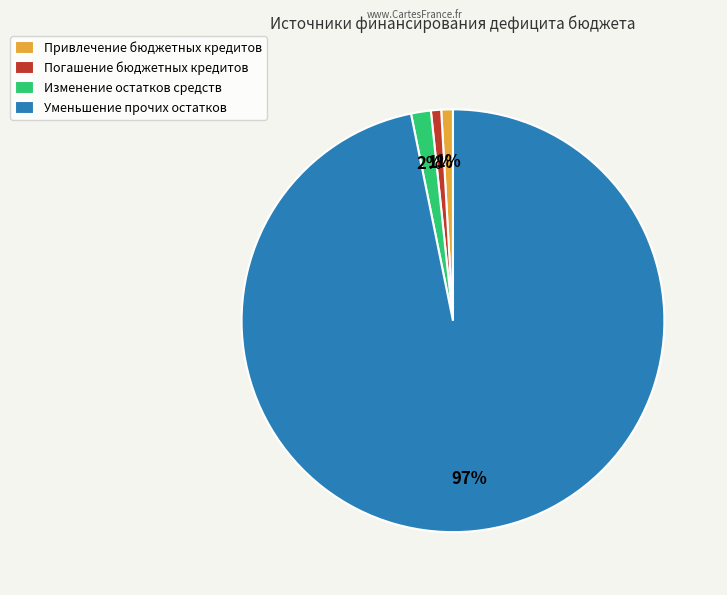

How many segments does this pie chart have?

4